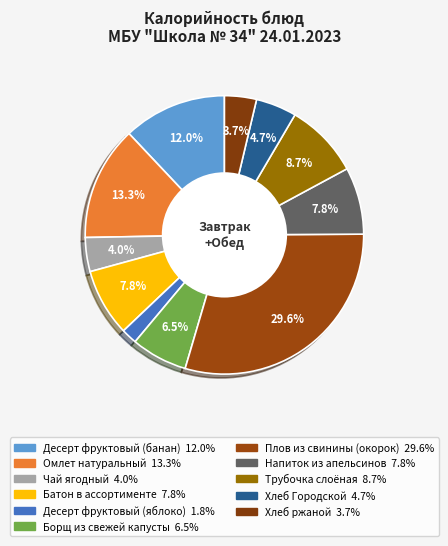

How many segments does this pie chart have?

11